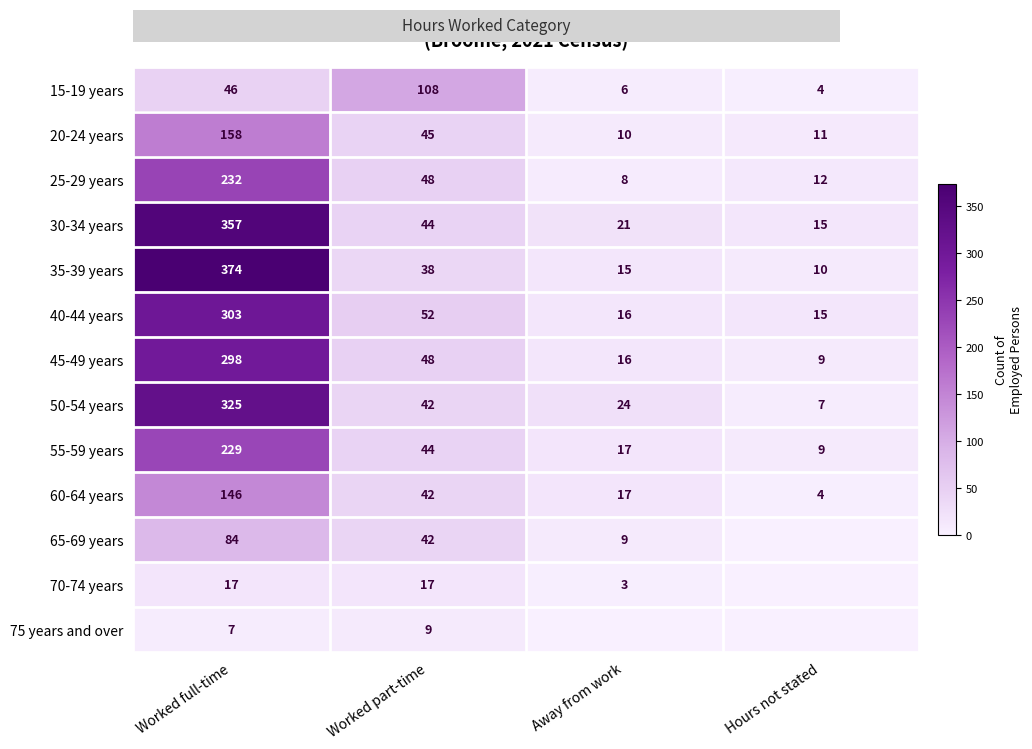

At which label does 35-39 years reach its minimum?

Hours not stated